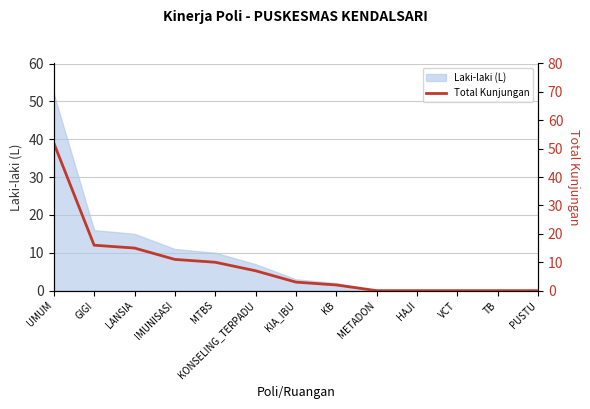

Does the chart have visible grid lines?

Yes